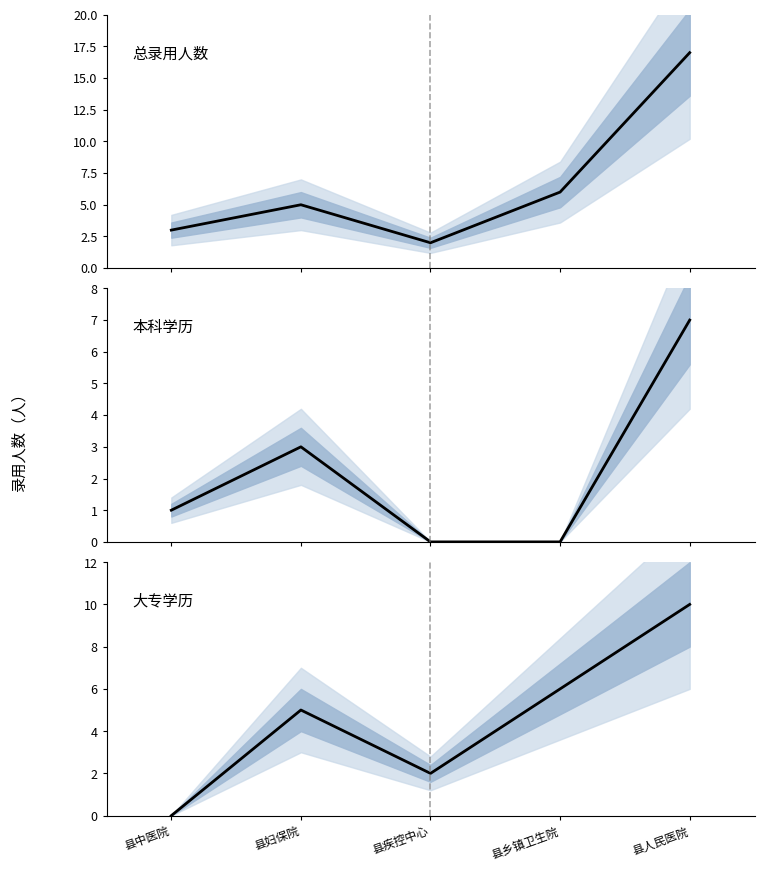

What is the difference between the second highest and second lowest values in the 总录用人数 series?

3